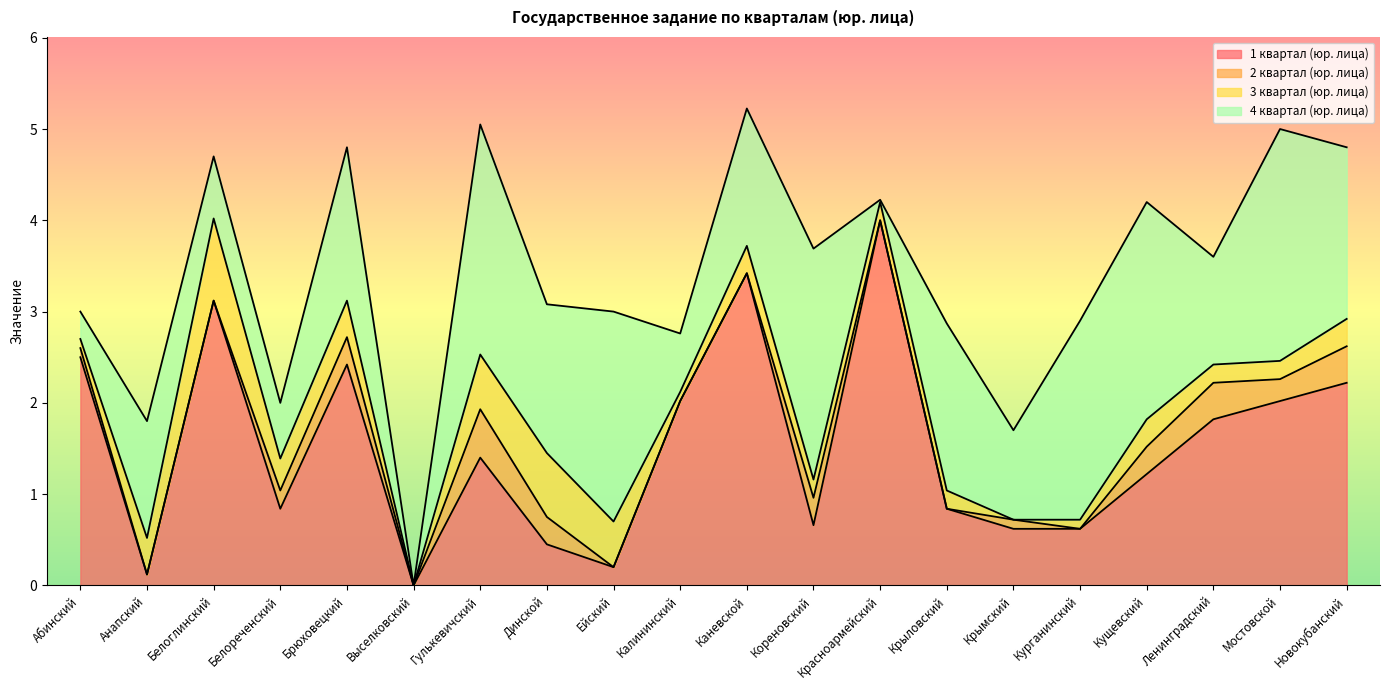

Which category has the highest value in the 2 квартал (юр. лица) series?

Гулькевичский